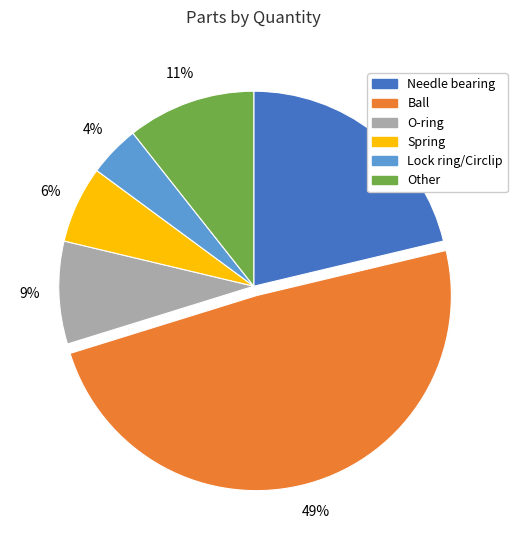

How many segments does this pie chart have?

6